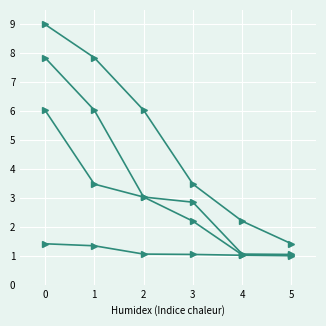

Count the number of data series in this chart.

4